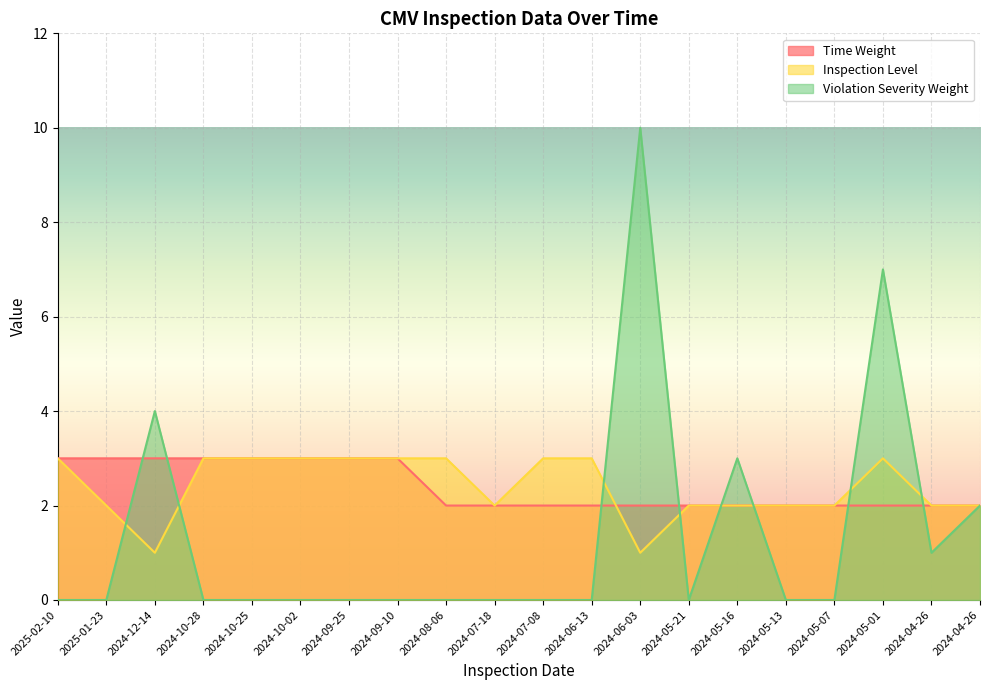

True or false: Time Weight has more than 1 interior local peaks.

False